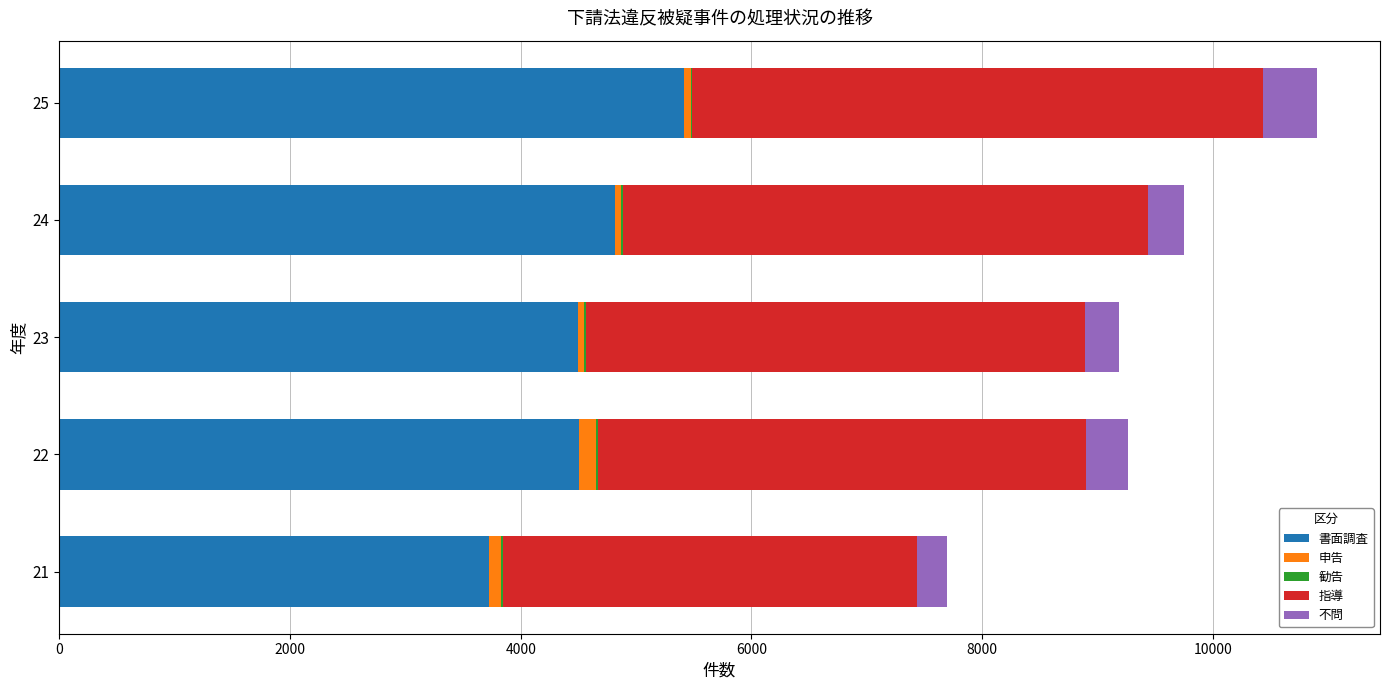

What is the sum of all 書面調査 values?

22968